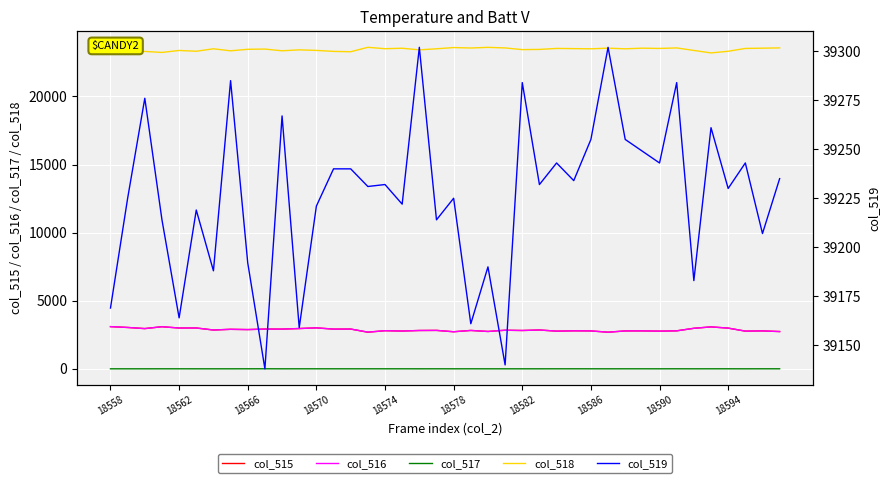

What is the difference between the maximum and minimum values in the col_517 series?

3